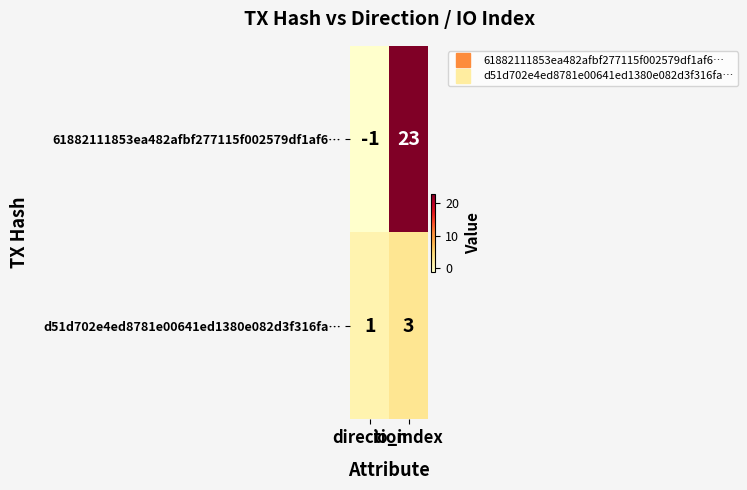

Which series has the largest total across all categories?

61882111853ea482afbf277115f002579df1af6…